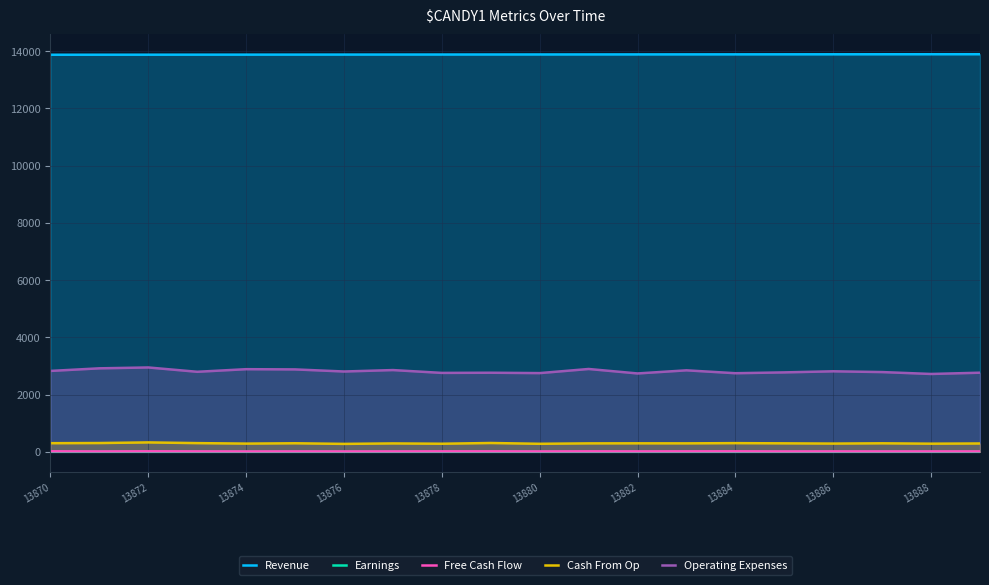

How many lines are shown in the chart?

5